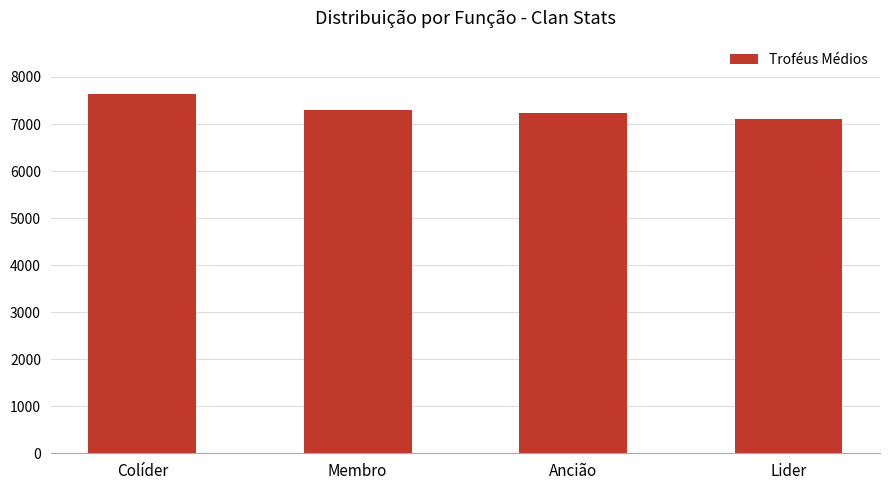

What is the difference between the values at Ancião and Lider?

127